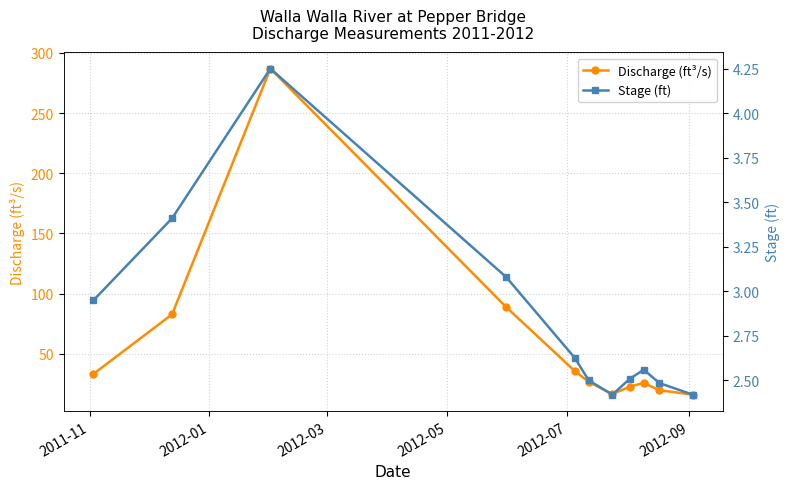

True or false: Stage (ft) and Discharge (ft³/s) intersect in this chart.

False